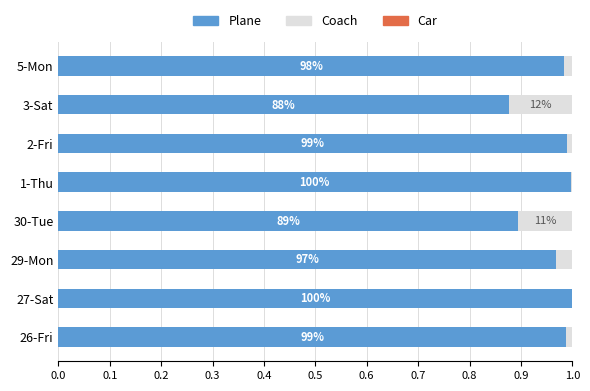

Which series has the largest range (max minus min)?

Plane